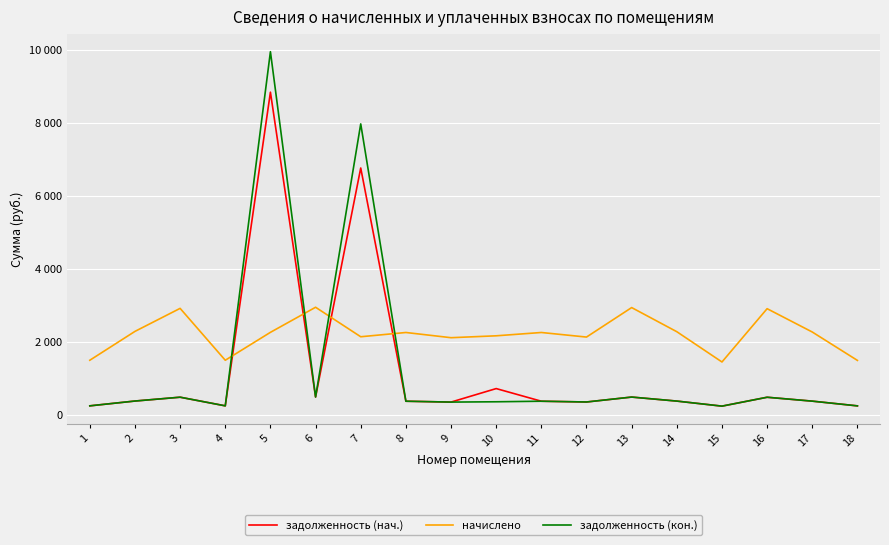

Does the chart display data point markers on the line(s)?

No